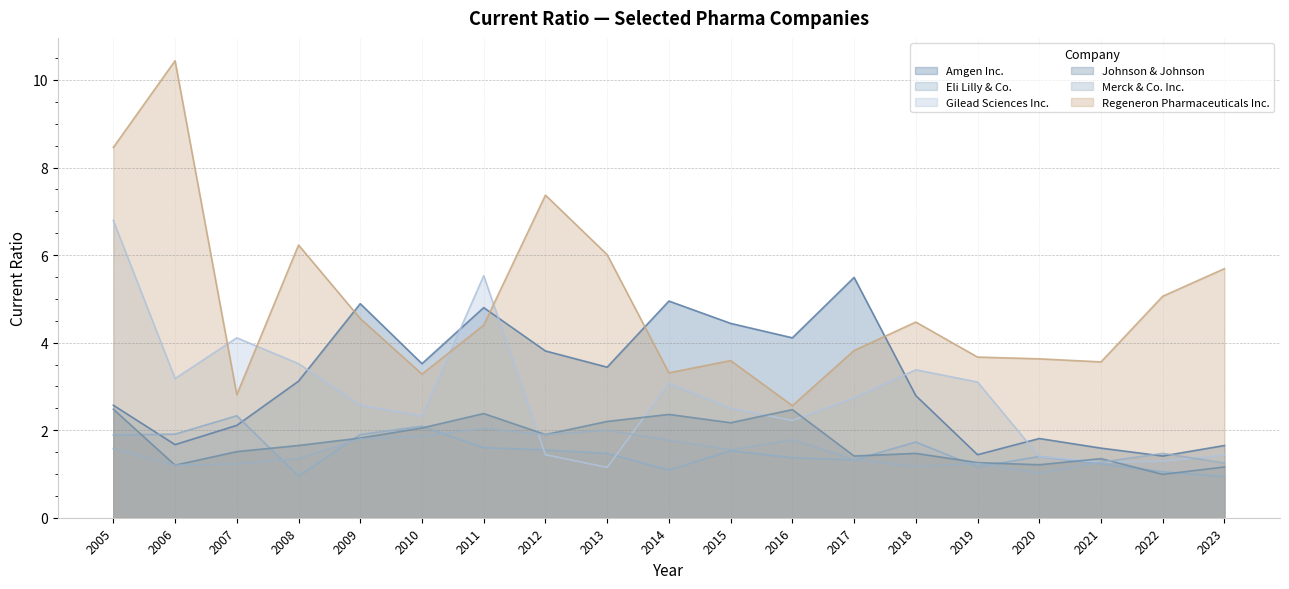

At 2012, list the series in order from largest to smallest.

Regeneron Pharmaceuticals Inc., Amgen Inc., Johnson & Johnson, Merck & Co. Inc., Eli Lilly & Co., Gilead Sciences Inc.